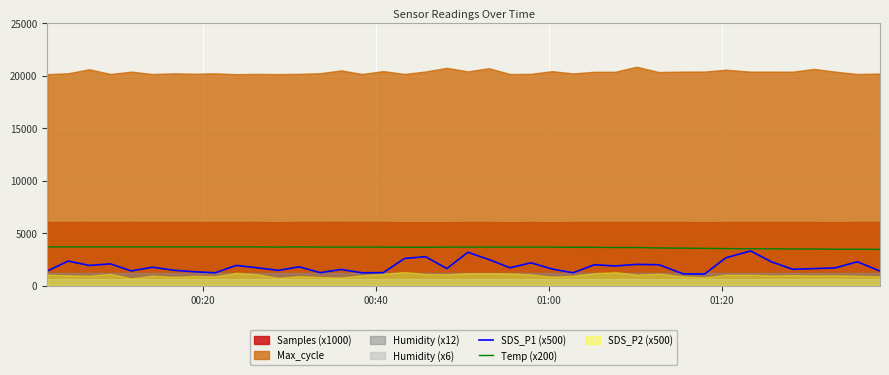

True or false: SDS_P1 (x500) and Temp (x200) cross at least once.

False